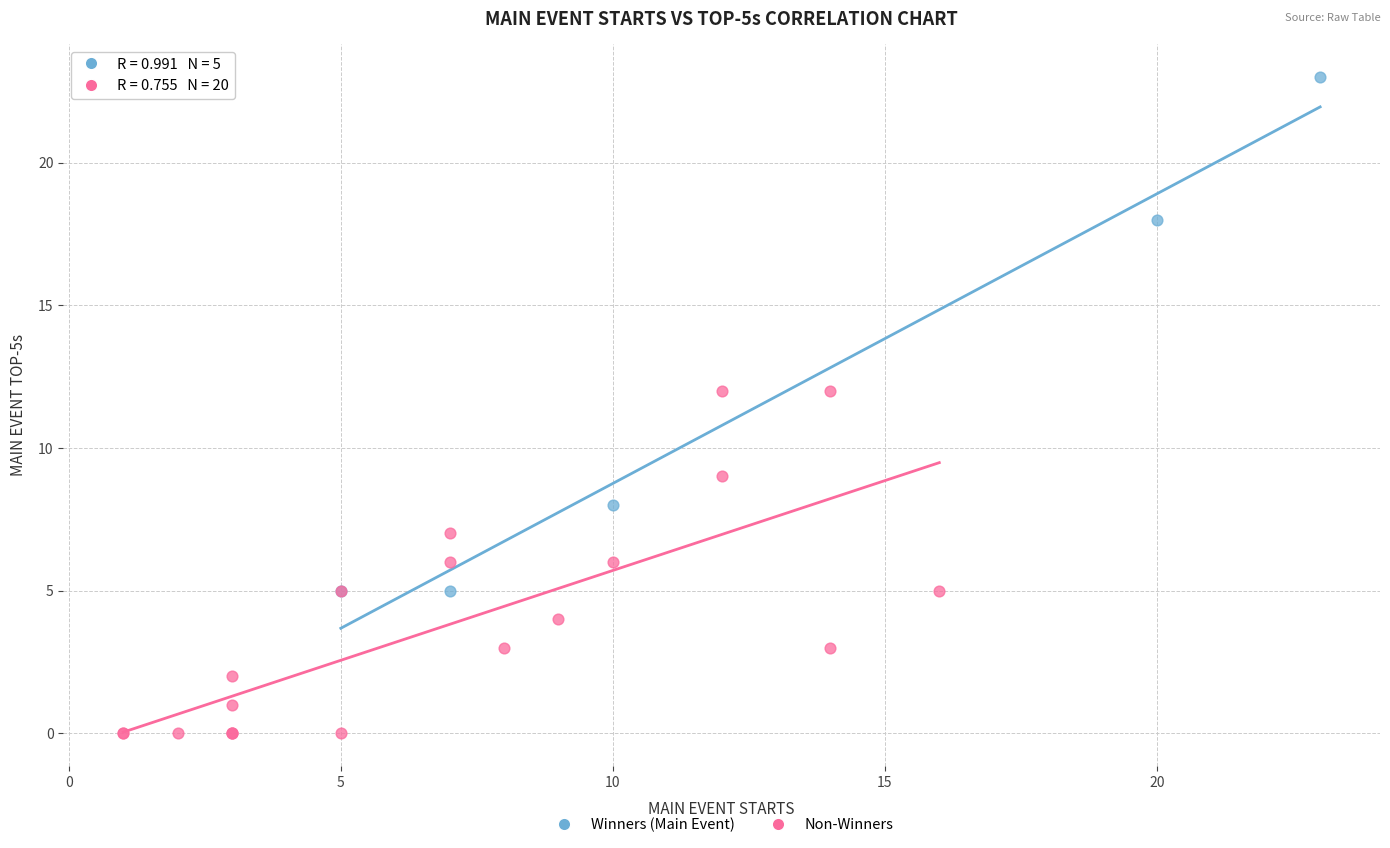

Which series reaches the maximum Y coordinate?

Winners (Main Event)